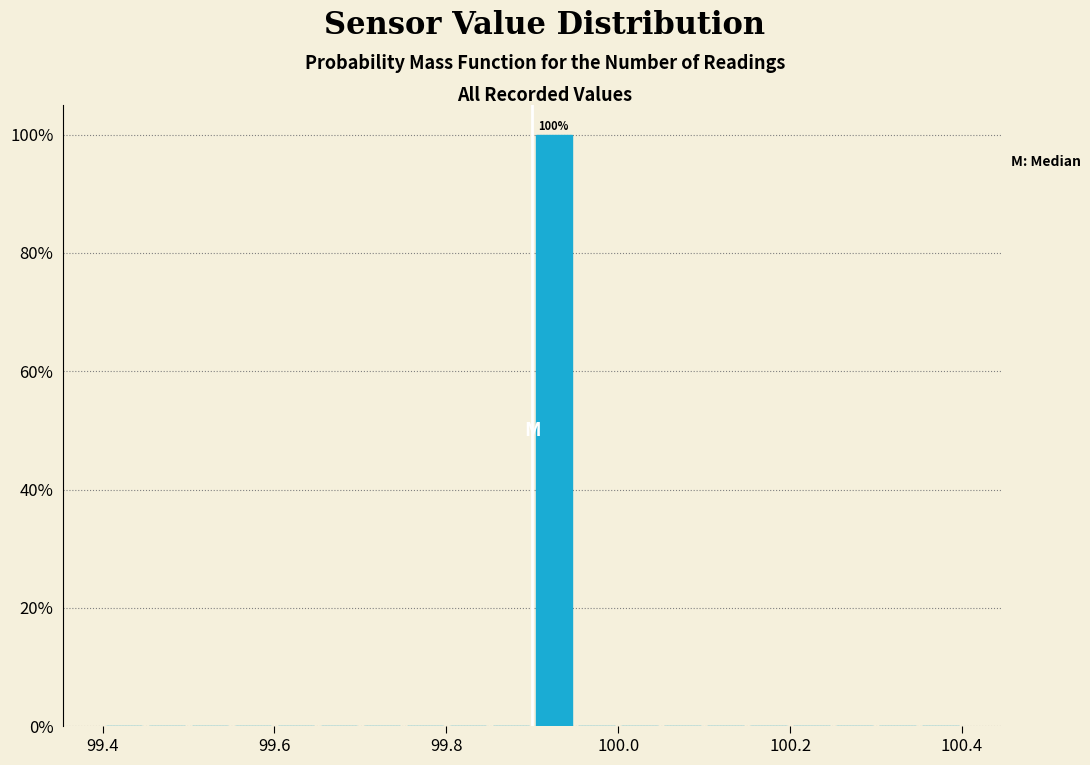

Read against the x-axis, roughly where is the centre of the tallest bar?

99.92